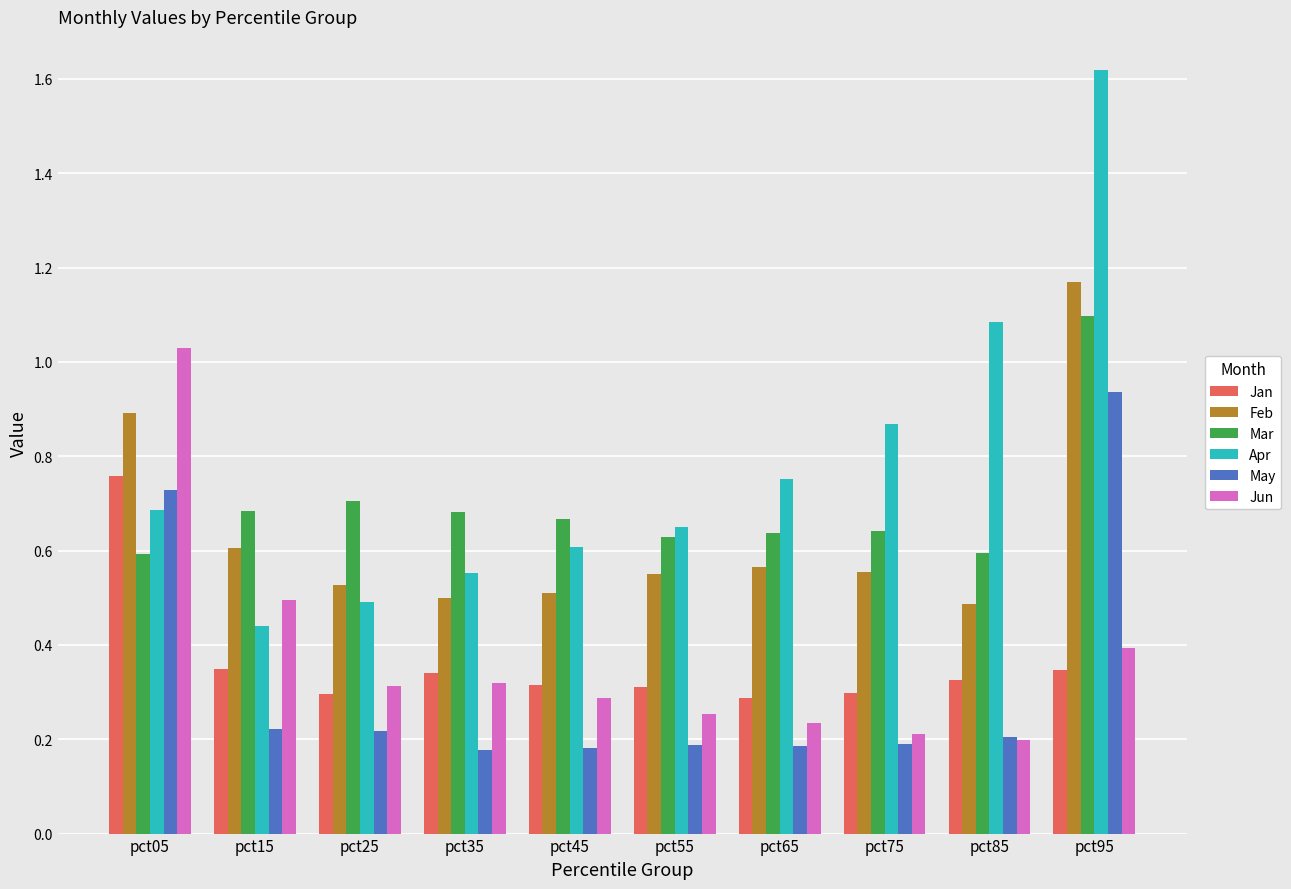

How many bars are there in total?

60